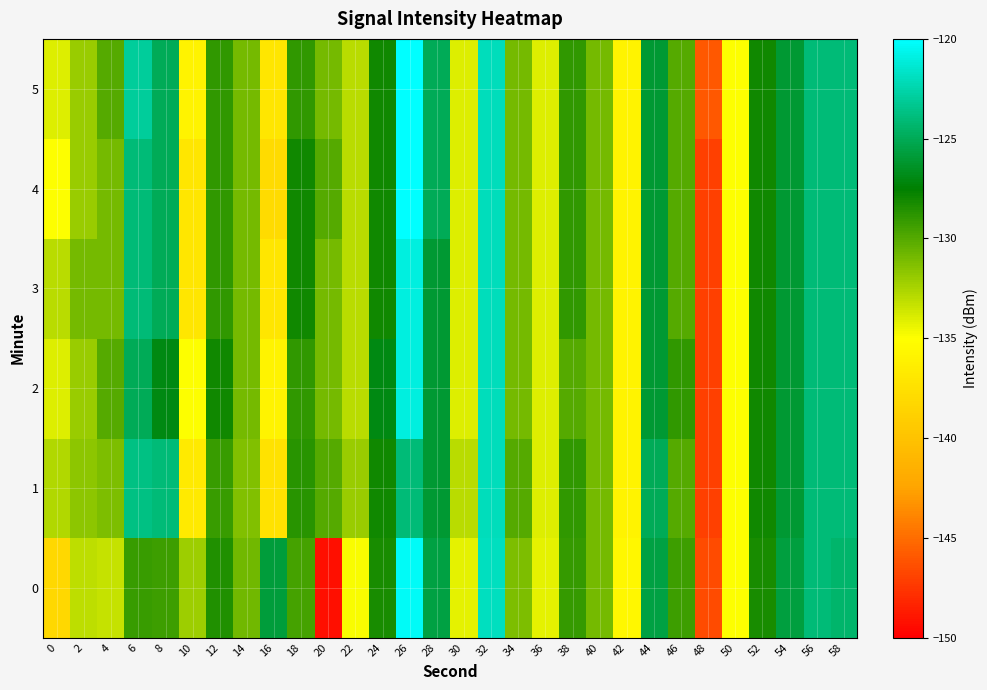

Reading left to right, what are all the values shown in this chart?

0: 0=-138.3	2=-133.0	4=-133.3	6=-129.2	8=-129.4	10=-132.1	12=-128.5	14=-130.9	16=-125.8	18=-129.6	20=-149.2	22=-134.8	24=-128.3	26=-120.3	28=-125.6	30=-134.2	32=-121.9	34=-131.2	36=-134.2	38=-129.1	40=-131.0	42=-135.7	44=-125.6	46=-129.4	48=-146.5	50=-134.9	52=-128.3	54=-125.7	56=-124.0	58=-124.4
1: 0=-132.7	2=-131.7	4=-131.2	6=-123.7	8=-124.1	10=-136.6	12=-129.2	14=-131.3	16=-137.4	18=-128.7	20=-130.0	22=-132.0	24=-128.0	26=-124.0	28=-126.0	30=-133.0	32=-122.0	34=-130.0	36=-134.0	38=-129.0	40=-131.0	42=-136.0	44=-125.0	46=-130.0	48=-147.0	50=-135.0	52=-128.0	54=-126.0	56=-124.0	58=-124.0
2: 0=-134.0	2=-132.0	4=-130.0	6=-125.0	8=-127.0	10=-135.0	12=-128.0	14=-131.0	16=-136.0	18=-129.0	20=-131.0	22=-133.0	24=-127.0	26=-121.0	28=-126.0	30=-134.0	32=-122.0	34=-131.0	36=-134.0	38=-130.0	40=-131.0	42=-136.0	44=-126.0	46=-129.0	48=-147.0	50=-135.0	52=-128.0	54=-126.0	56=-124.0	58=-124.0
3: 0=-133.0	2=-131.0	4=-131.0	6=-124.0	8=-125.0	10=-137.0	12=-129.0	14=-131.0	16=-137.0	18=-128.0	20=-131.0	22=-133.0	24=-128.0	26=-121.0	28=-126.0	30=-134.0	32=-122.0	34=-131.0	36=-134.0	38=-129.0	40=-131.0	42=-136.0	44=-126.0	46=-130.0	48=-147.0	50=-135.0	52=-128.0	54=-126.0	56=-124.0	58=-124.0
4: 0=-135.0	2=-132.0	4=-131.0	6=-124.0	8=-125.0	10=-137.0	12=-129.0	14=-131.0	16=-138.0	18=-128.0	20=-130.0	22=-133.0	24=-128.0	26=-120.0	28=-125.0	30=-134.0	32=-122.0	34=-131.0	36=-134.0	38=-129.0	40=-131.0	42=-136.0	44=-126.0	46=-130.0	48=-147.0	50=-135.0	52=-128.0	54=-126.0	56=-124.0	58=-124.0
5: 0=-134.0	2=-132.0	4=-130.0	6=-123.0	8=-125.0	10=-136.0	12=-129.0	14=-131.0	16=-137.0	18=-129.0	20=-131.0	22=-133.0	24=-128.0	26=-120.0	28=-125.0	30=-134.0	32=-122.0	34=-131.0	36=-134.0	38=-129.0	40=-131.0	42=-136.0	44=-126.0	46=-130.0	48=-146.0	50=-135.0	52=-128.0	54=-126.0	56=-124.0	58=-124.0